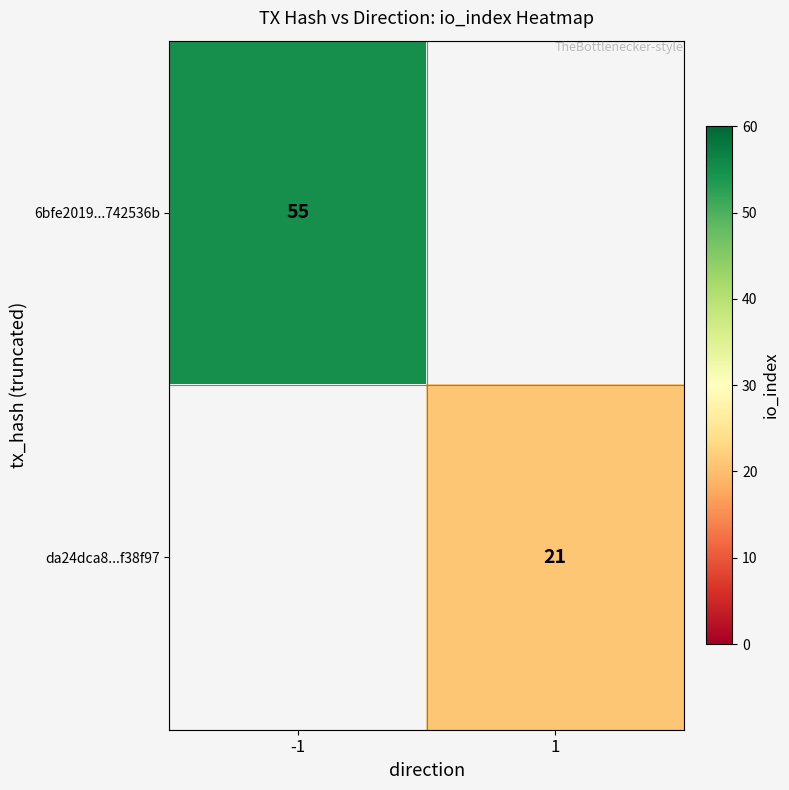

Which label corresponds to the smallest value in the chart?

1